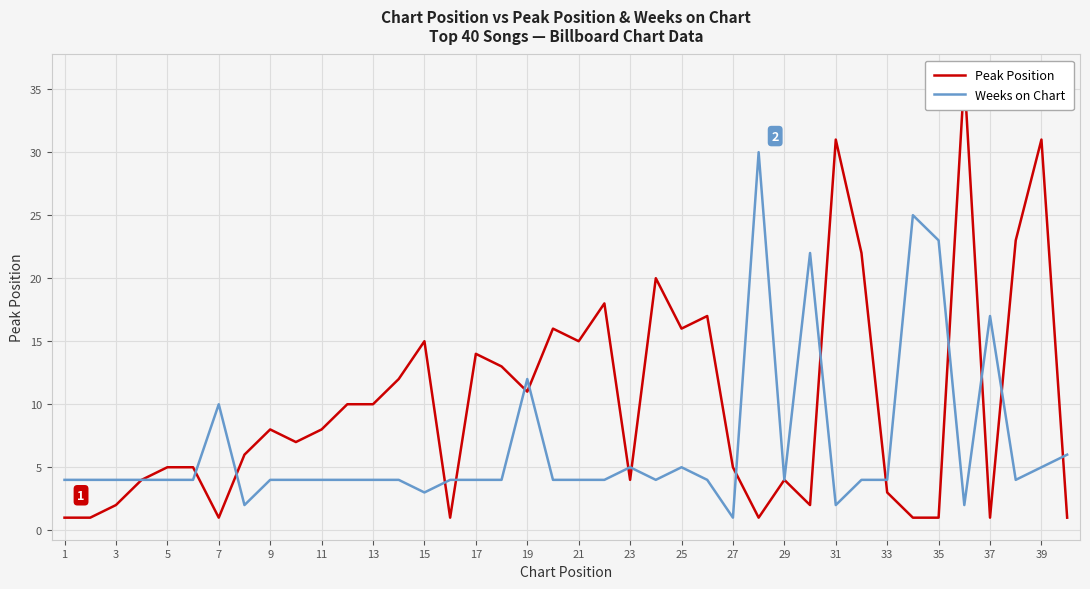

In Peak Position, how many points are lower than both neighbors (excluding endpoints)?

10